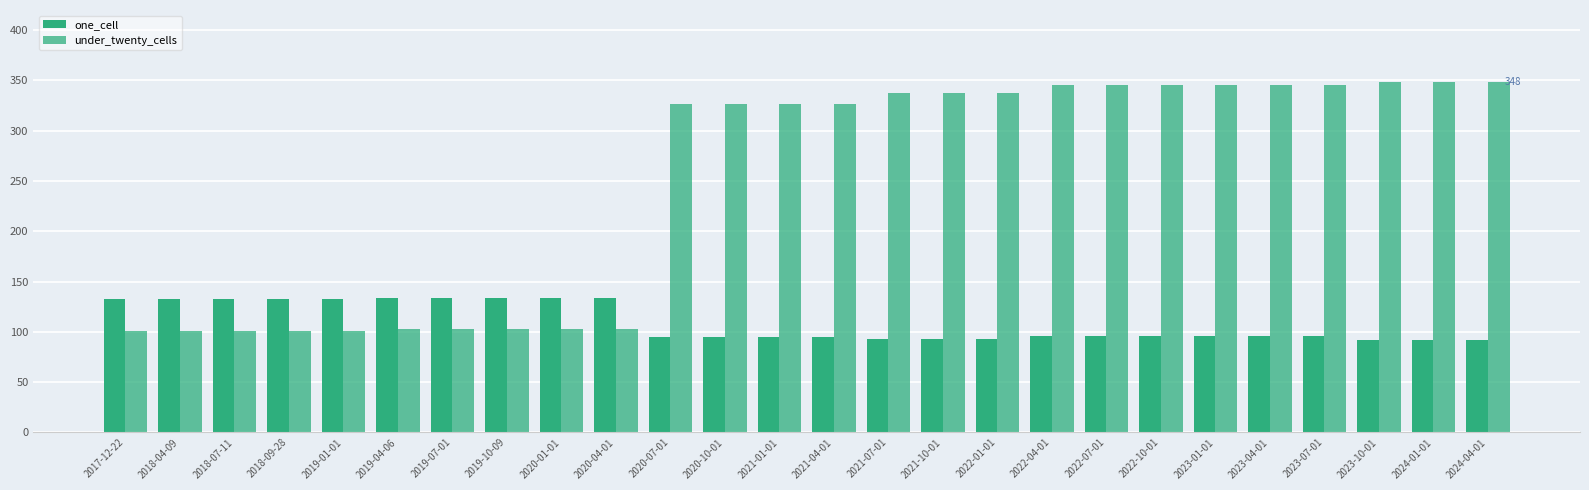

True or false: under_twenty_cells has a value of 348 at 2024-01-01.

True